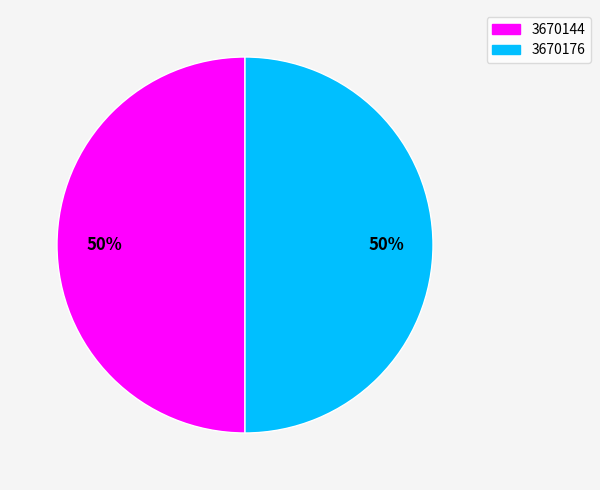

True or false: 3670176 accounts for 42% of the total.

False